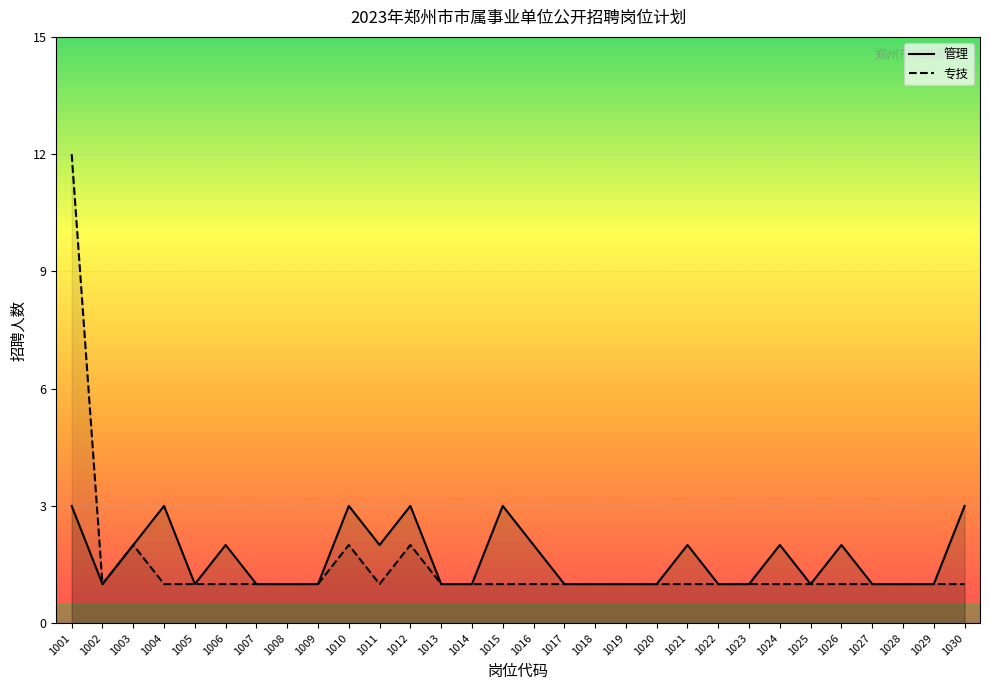

What is the highest value of the 专技 series?

12